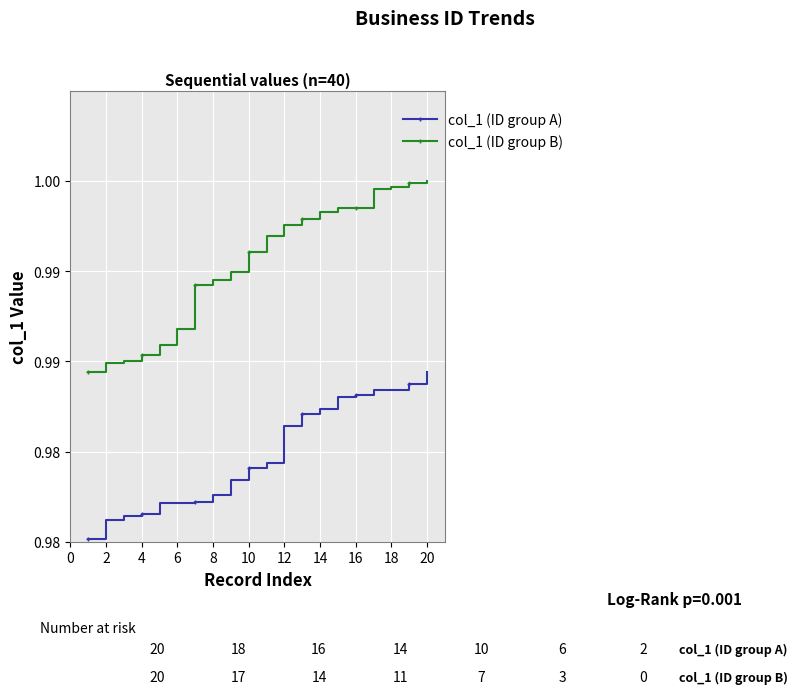

True or false: col_1 (ID group A) and col_1 (ID group B) cross at least once.

False